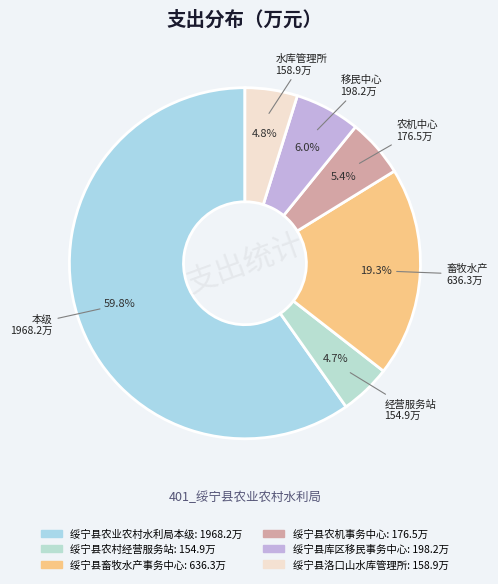

Rank the categories by value from lowest to highest.

绥宁县农村经营服务站, 绥宁县洛口山水库管理所, 绥宁县农机事务中心, 绥宁县库区移民事务中心, 绥宁县畜牧水产事务中心, 绥宁县农业农村水利局本级